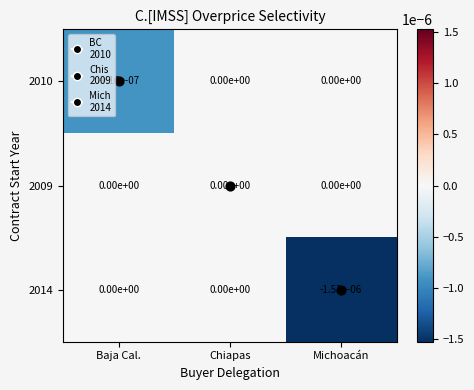

The value of 2009 at Chiapas is 0.0. True or false?

True